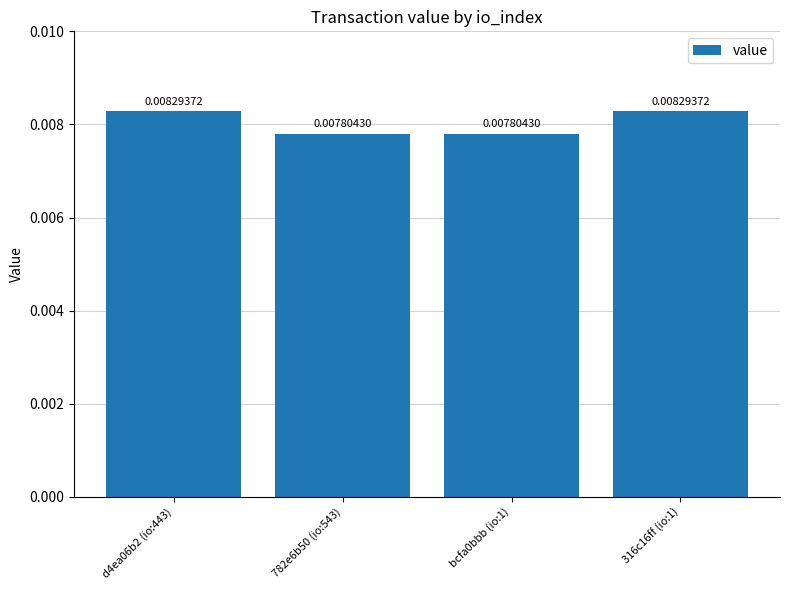

Does the chart contain any negative values?

No